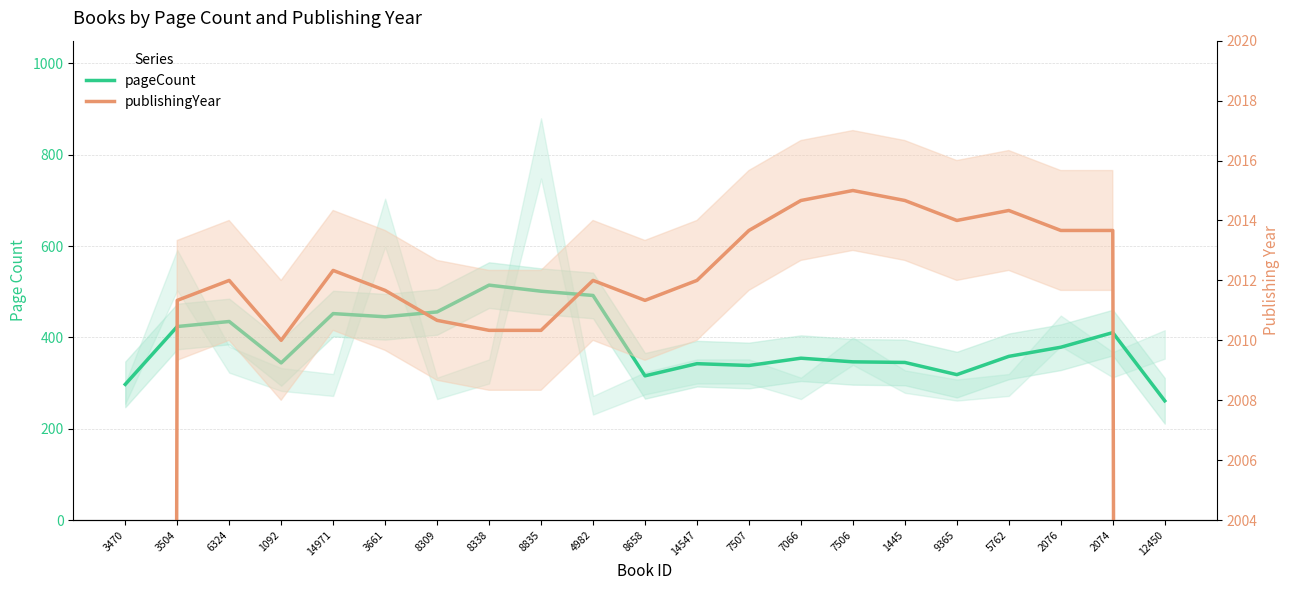

Where is publishingYear nearest to the value 1678?

1092